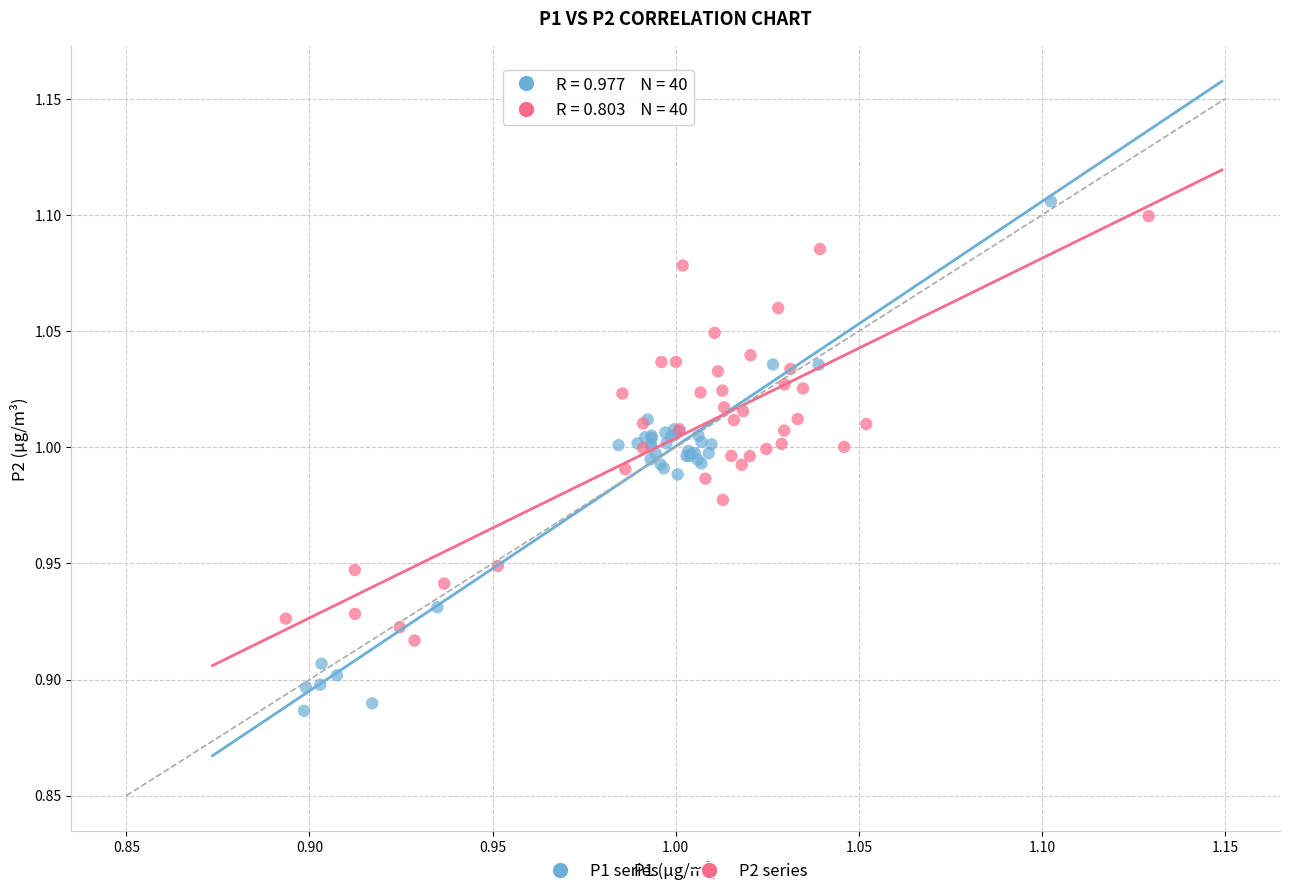

Which series reaches the minimum Y coordinate?

P1 series